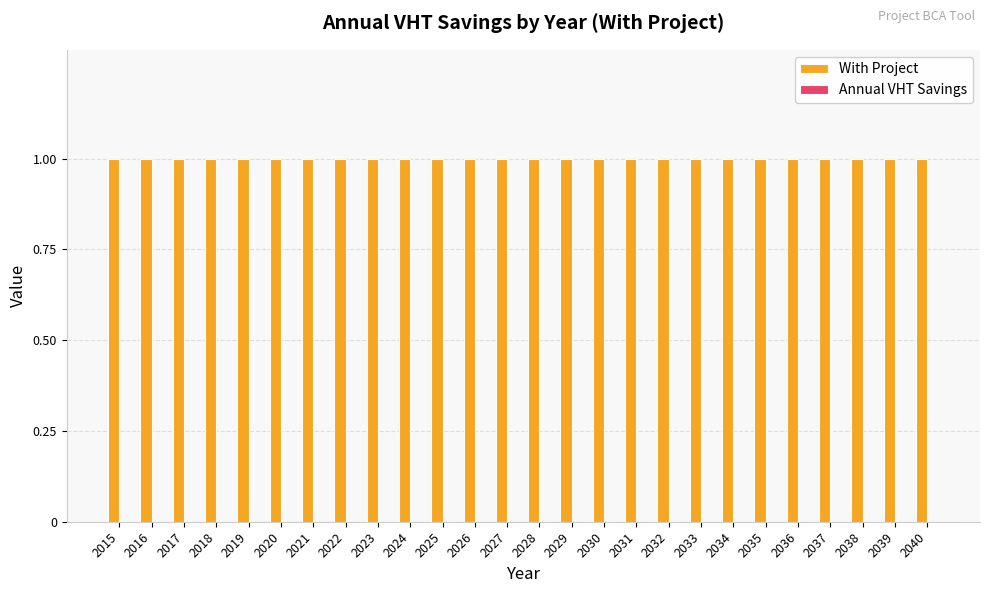

At which category is the sum across all series the highest?

2015